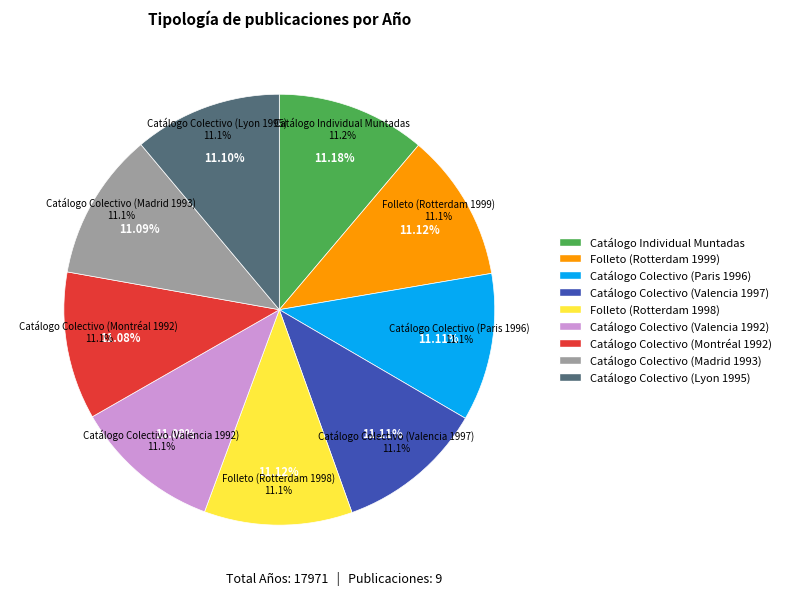

True or false: Catálogo Colectivo (Lyon) accounts for 17% of the total.

False